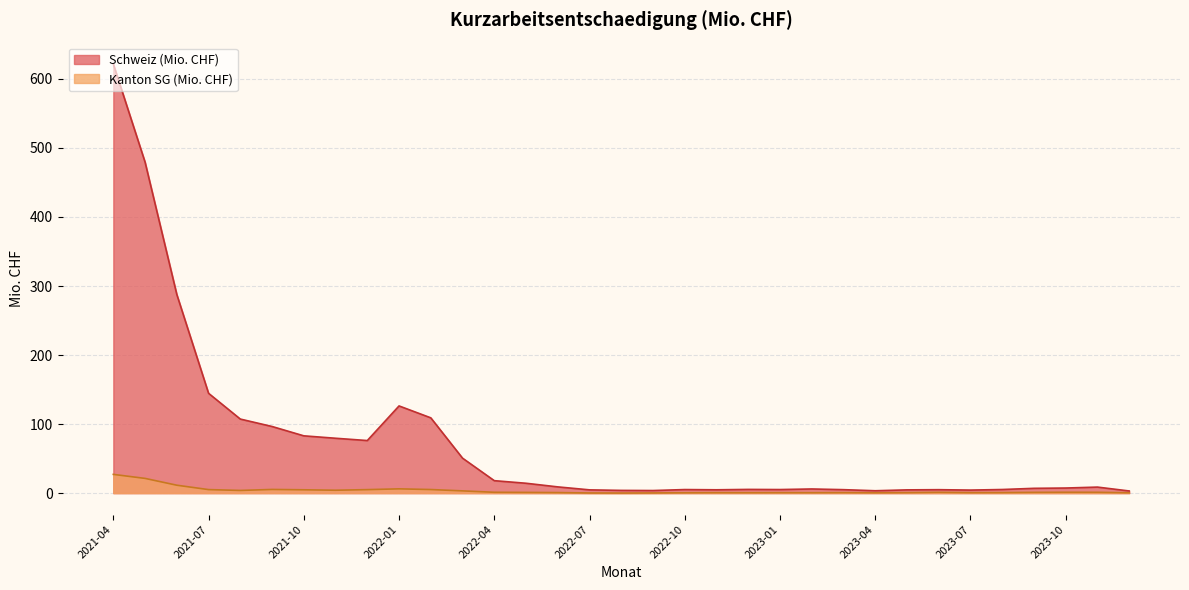

At which category is the sum across all series the highest?

2021-04